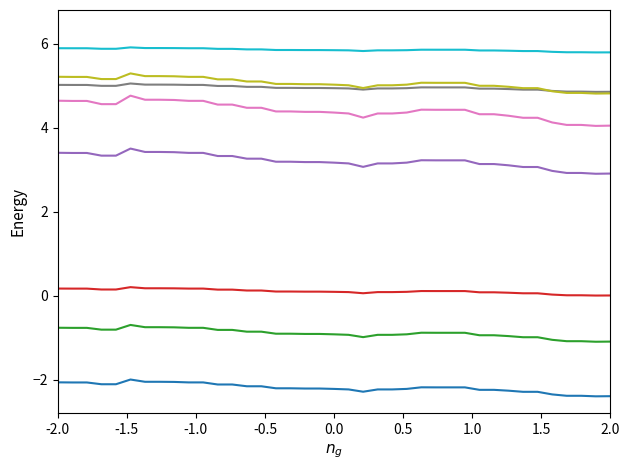

What is the minimum value shown in the chart?

-2.4